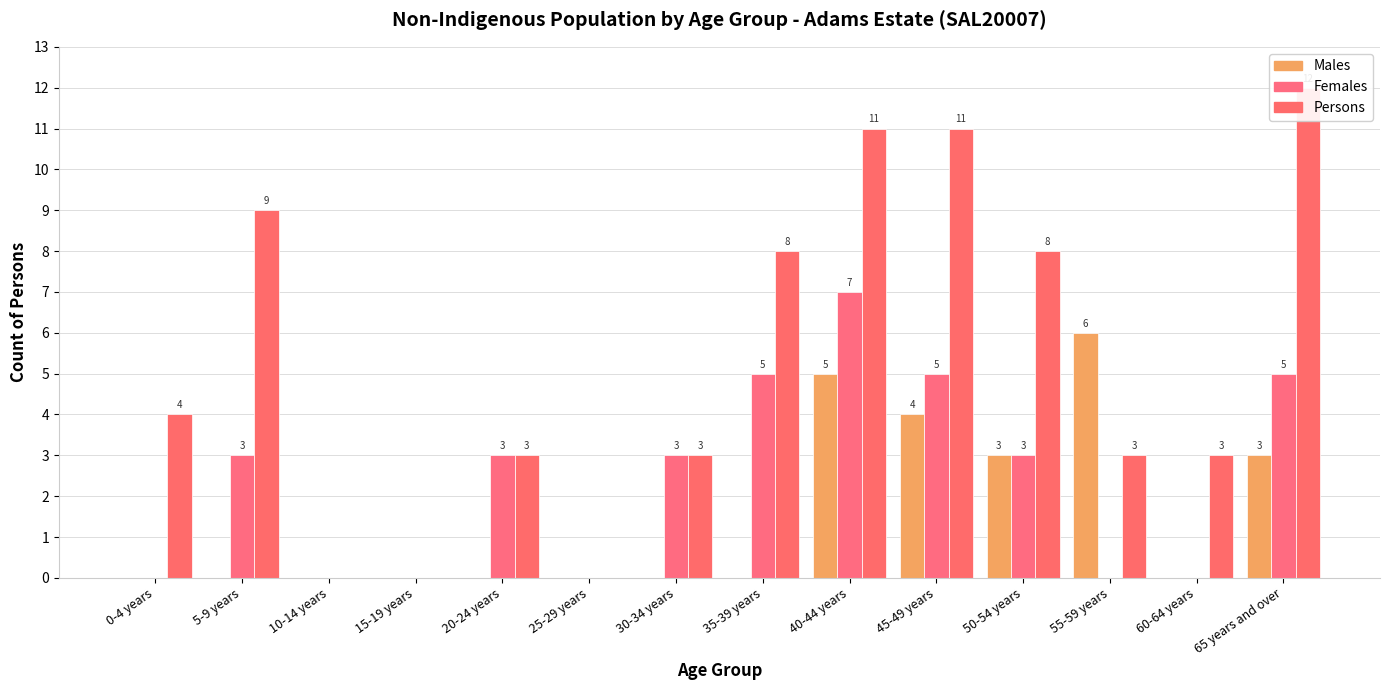

Rank the series by their maximum value, from lowest to highest.

Males, Females, Persons